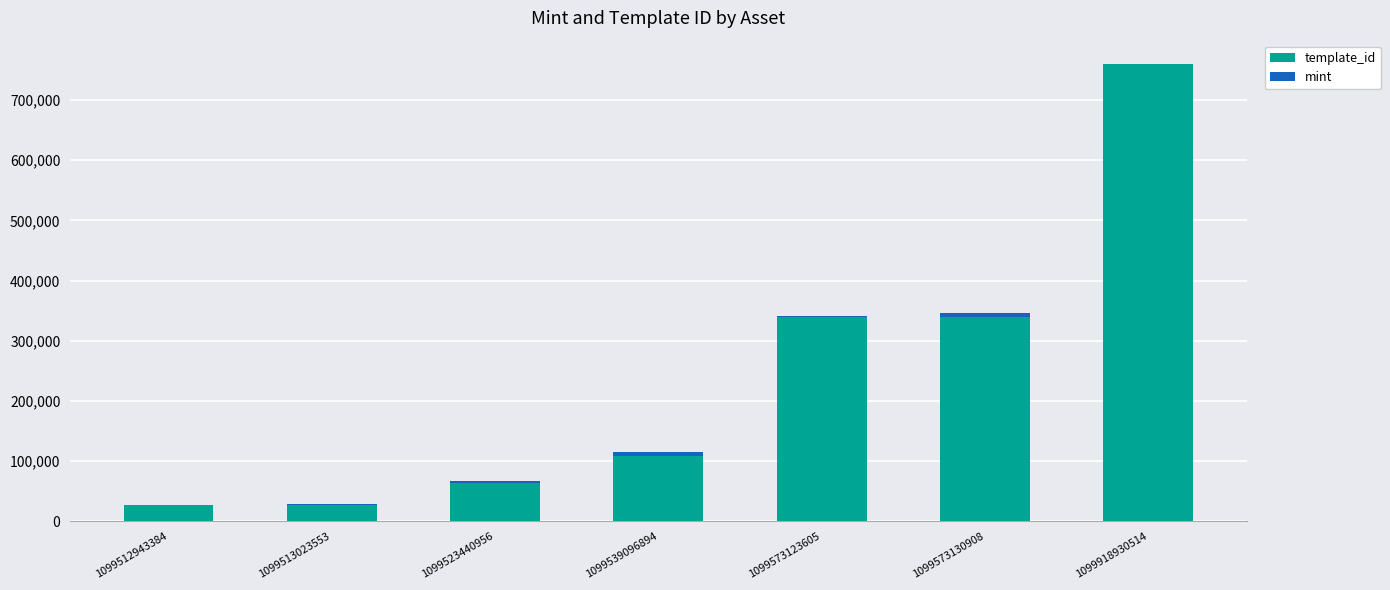

At which category is the sum across all series the highest?

1099918930514